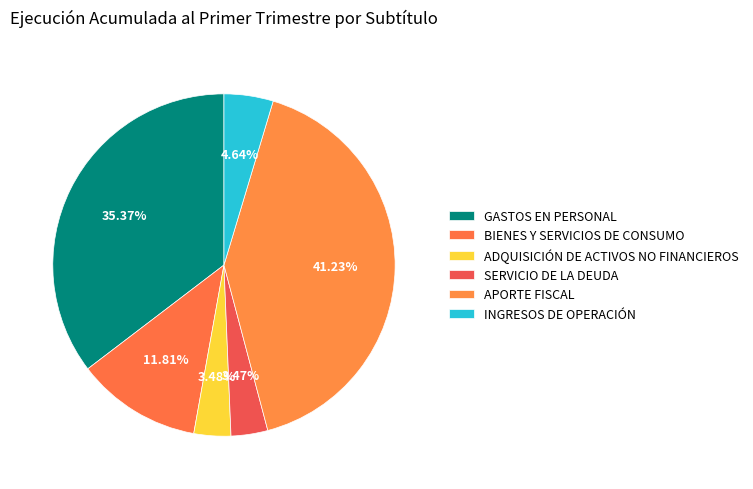

What is the ratio of the value at INGRESOS DE OPERACIÓN to the value at SERVICIO DE LA DEUDA?

1.3